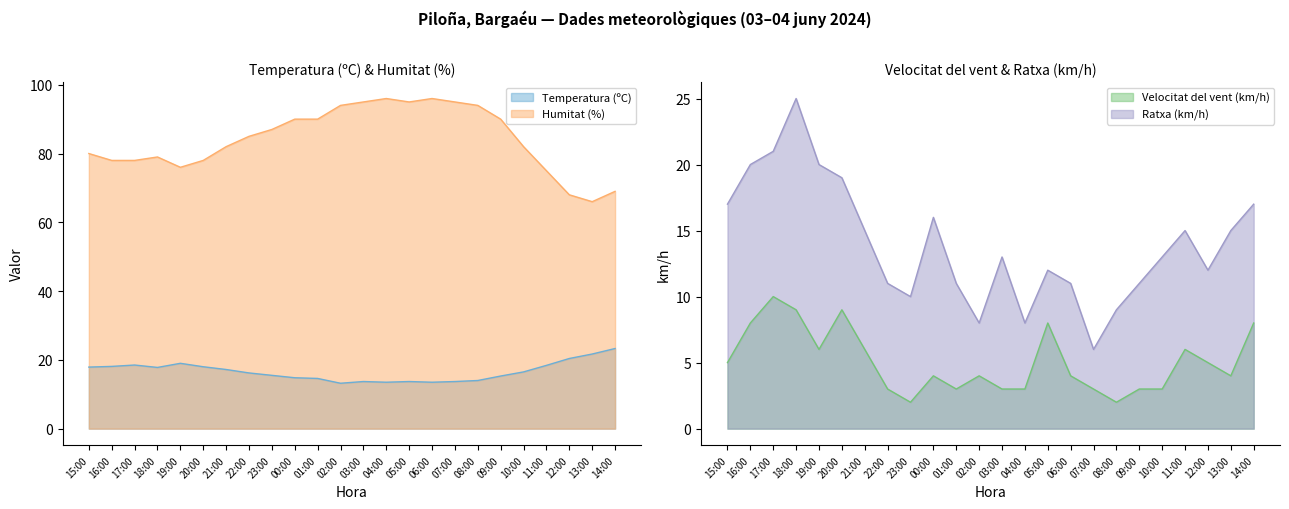

What is the greatest value displayed?

96.0